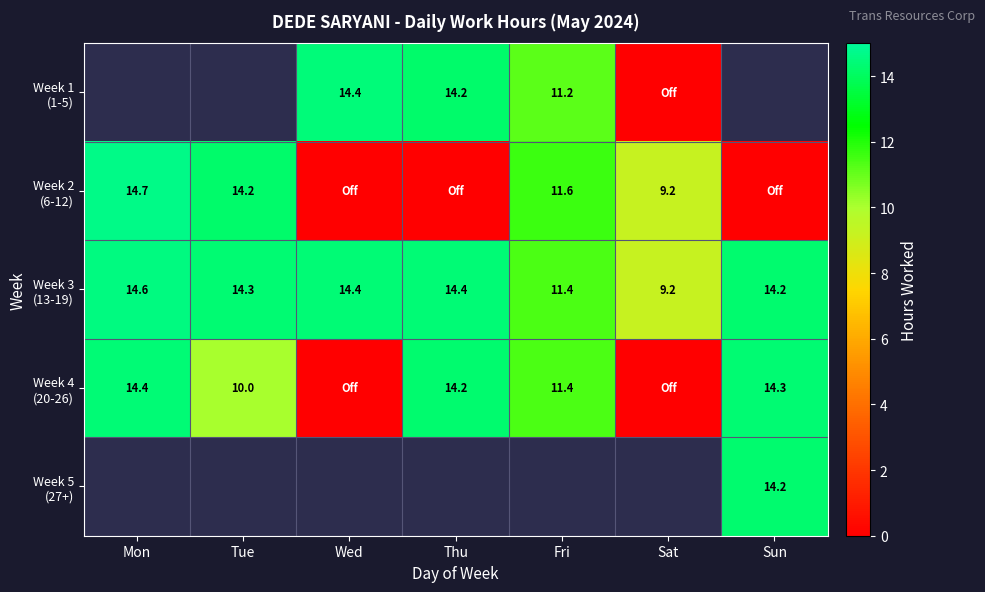

At which label is Week 3 (13-19) closest to 11?

Fri